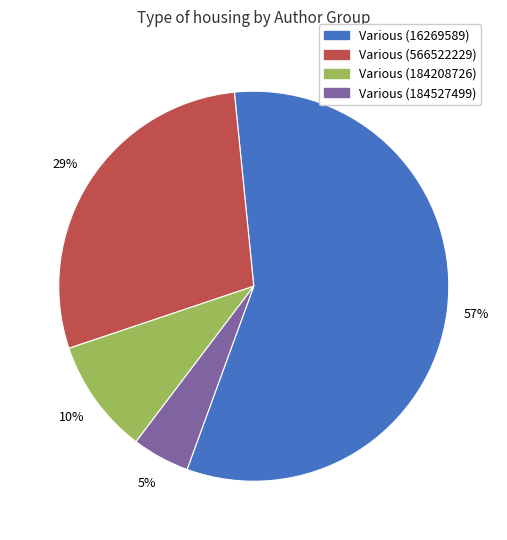

To the nearest percent, what is the average slice percentage?

25%